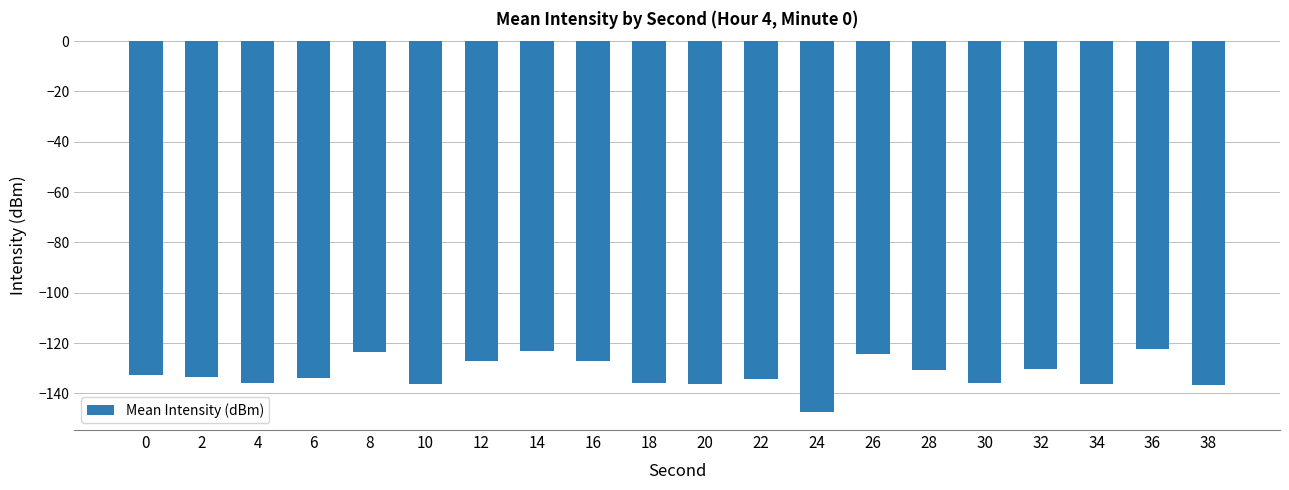

Which category has the lowest value across all series?

24